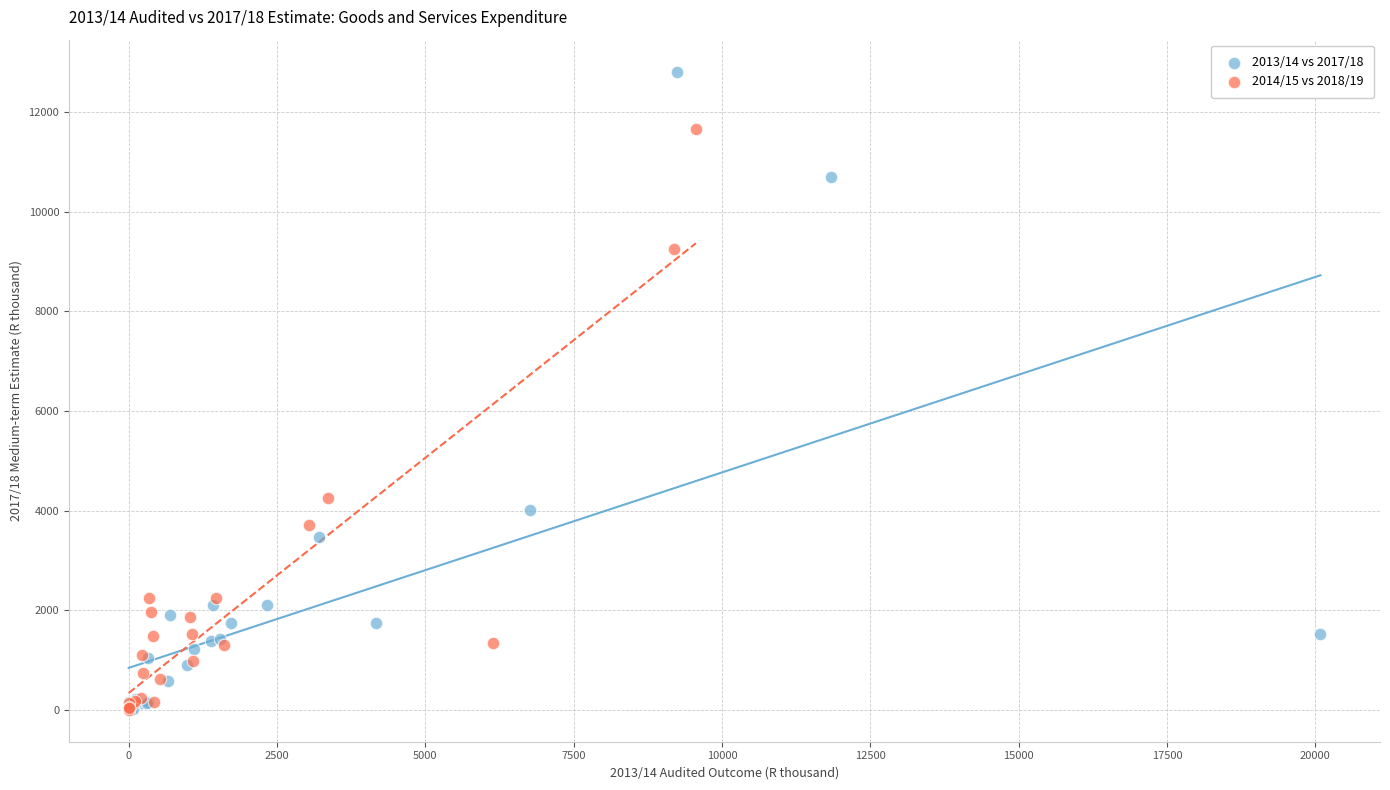

Which series has the widest spread of Y values?

2013/14 vs 2017/18